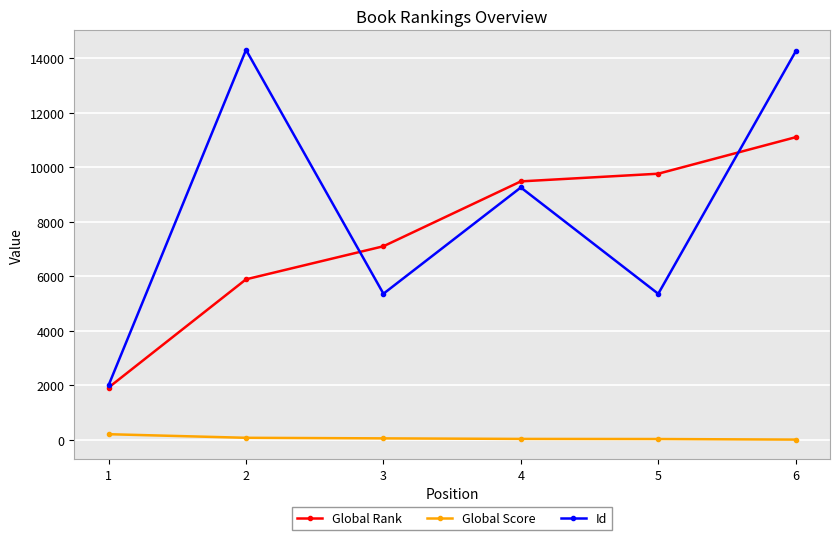

What is the lowest value of the Global Rank series?

1914